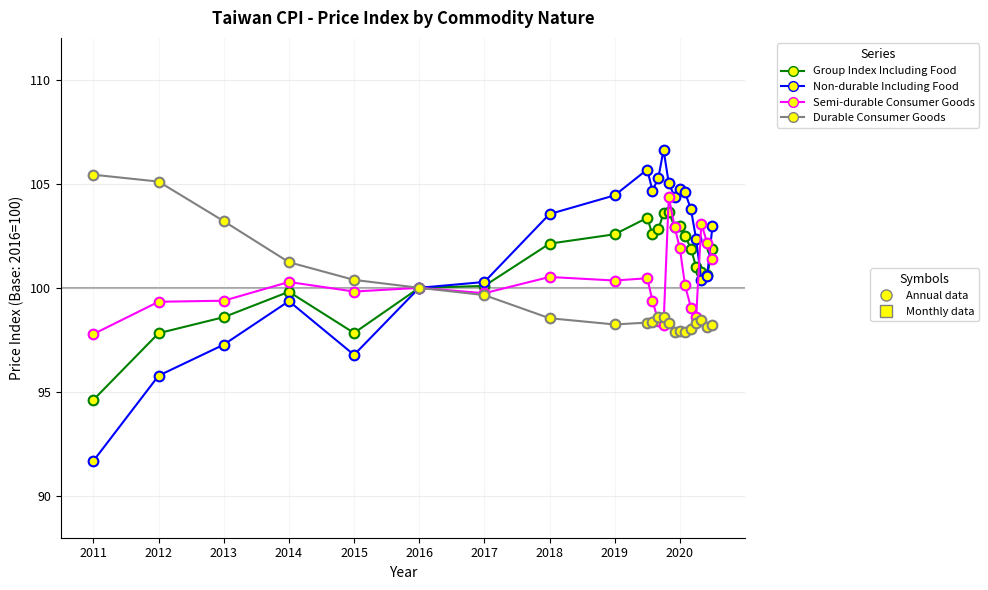

What is the smallest value displayed?

91.7